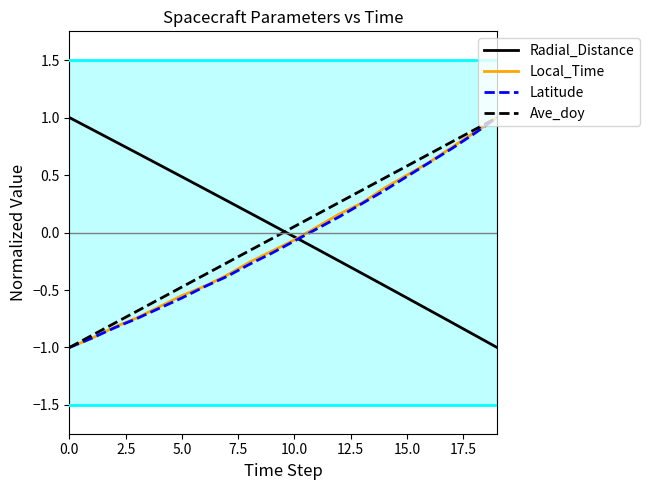

How many distinct data groups are displayed?

4